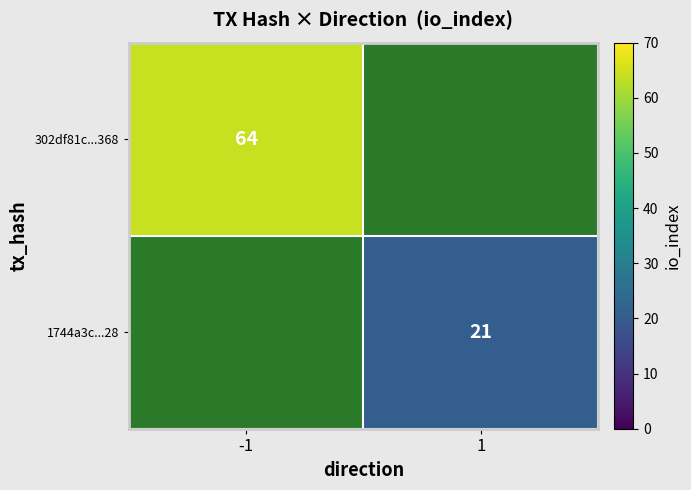

What is the minimum value shown in the chart?

21.0